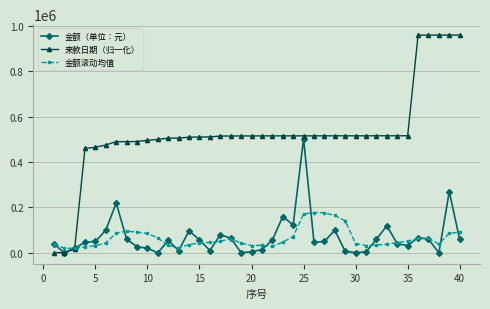

What is the maximum value for 来款日期（归一化）?

960750.0